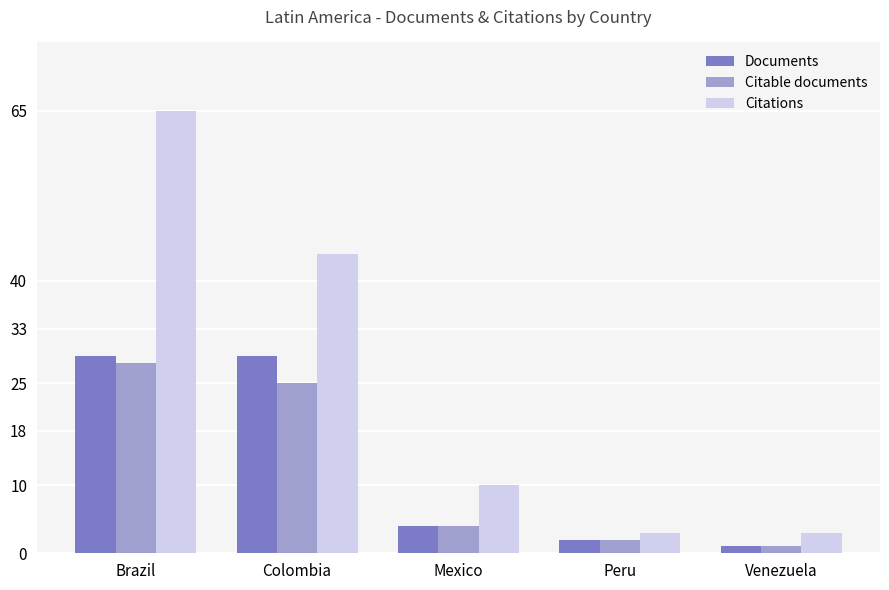

What is the sum of the Citations values at Mexico and Venezuela?

13